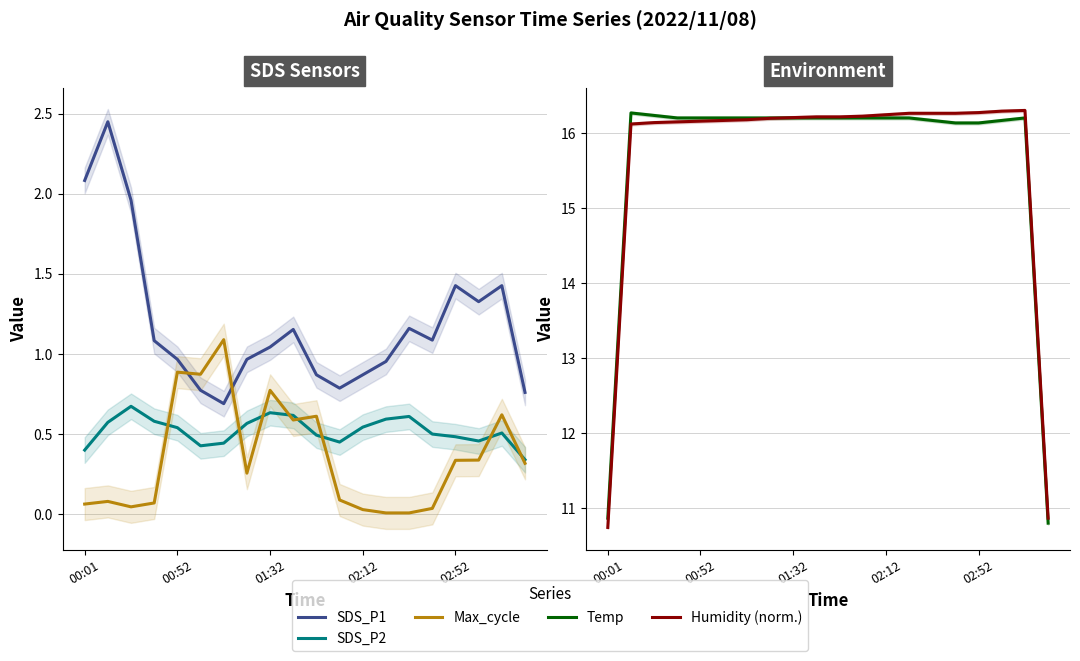

True or false: Max_cycle has more than 0 points higher than both neighbors.

True